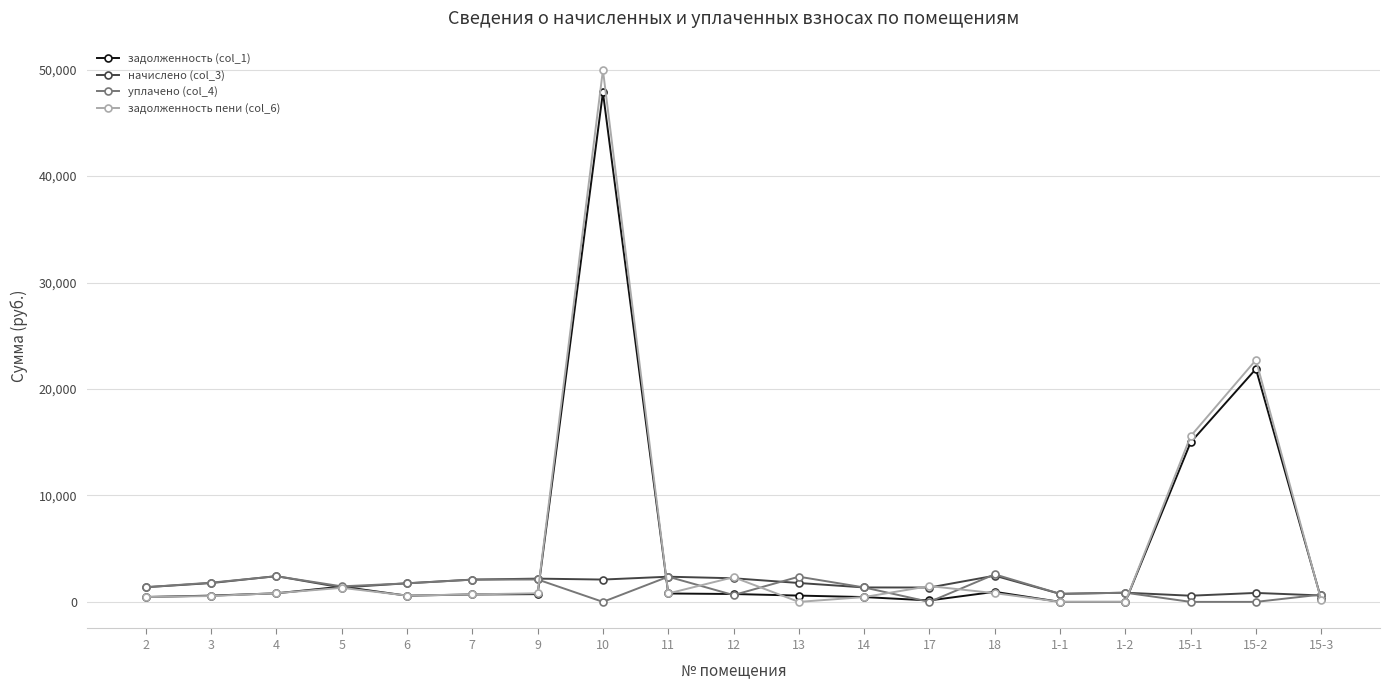

Which series ends up on top after the final intersection of уплачено (col_4) and задолженность (col_1)?

уплачено (col_4)